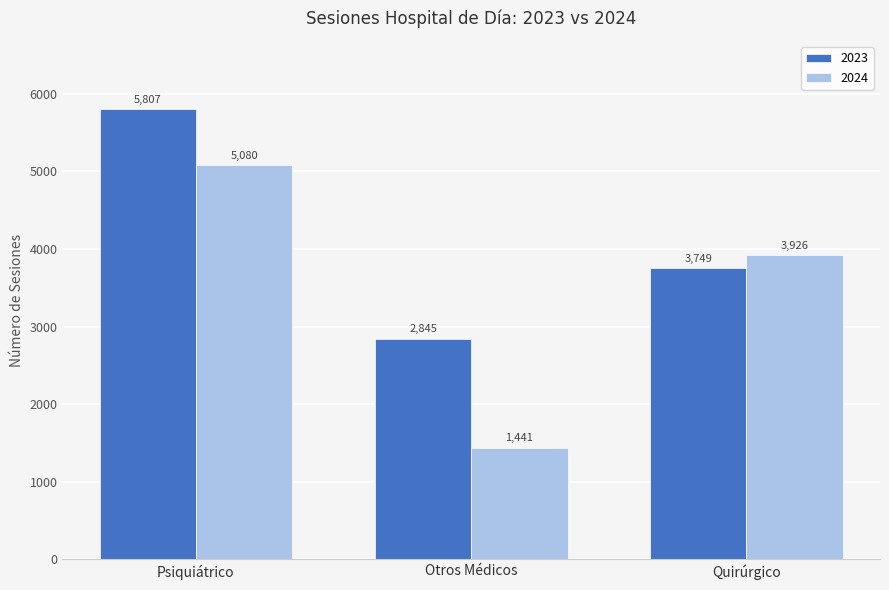

Is it true that 2024 equals 6884 at Quirúrgico?

False